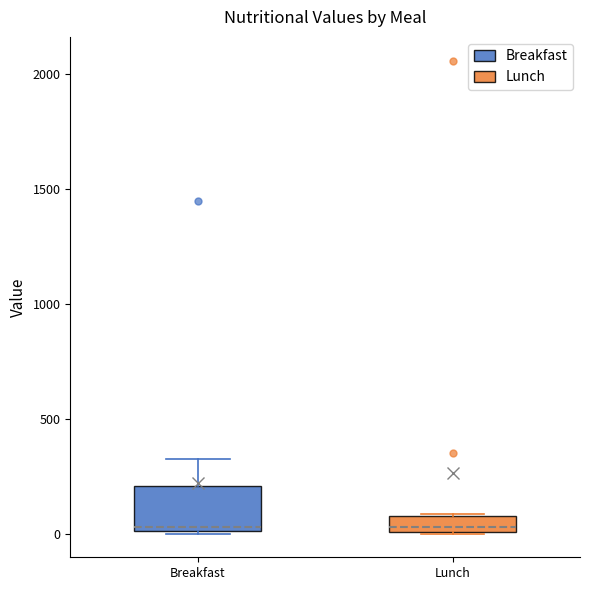

Where is the upper edge of the box for Breakfast on the y-axis? The values are not printed on the chart, so give them approximately, as read against the axis.

200